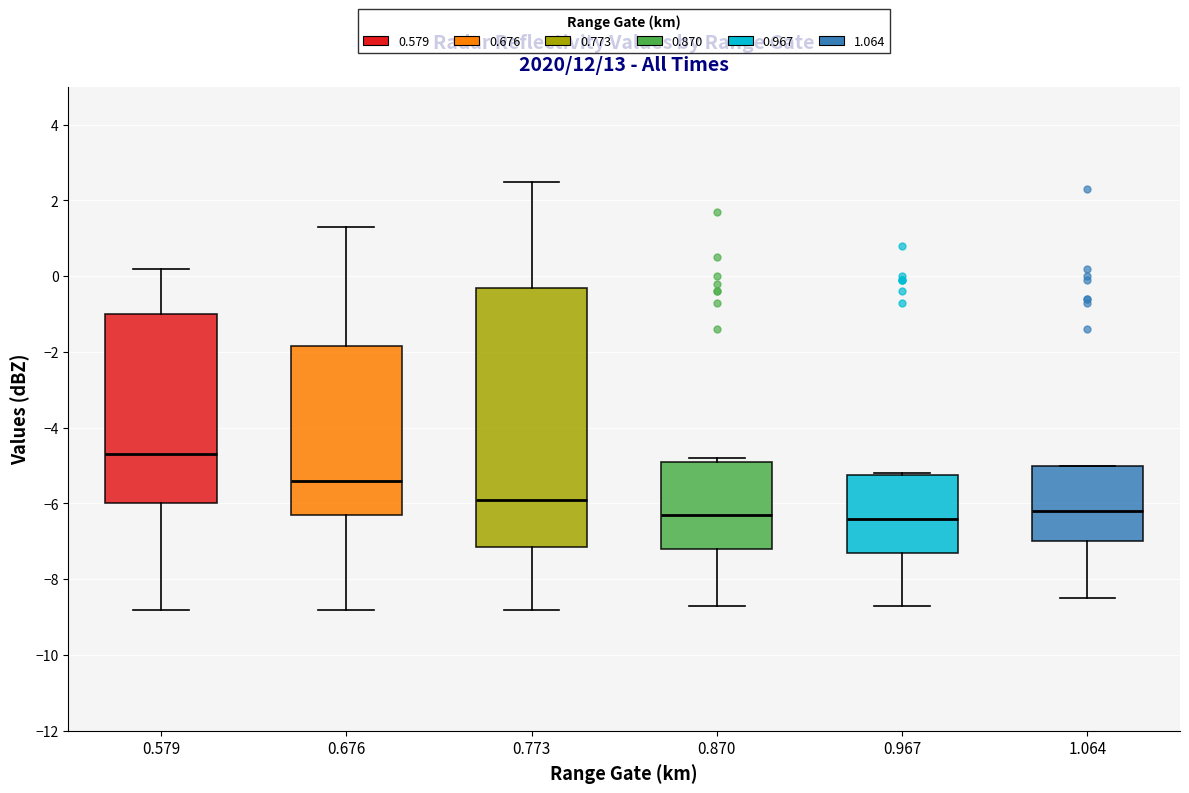

Where does the median line of the box at x = 0.773 sit on the y-axis? The values are not printed on the chart, so give them approximately, as read against the axis.

-5.8